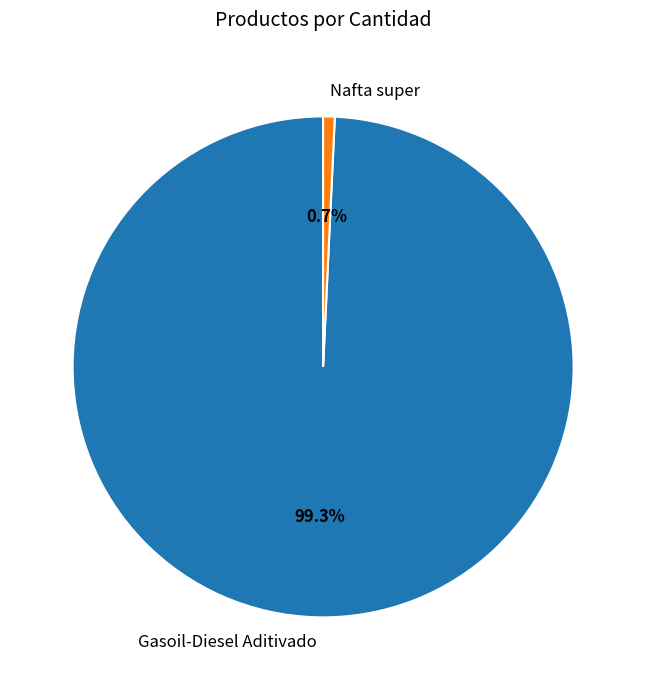

Is there any slice that represents more than half of the pie?

Yes